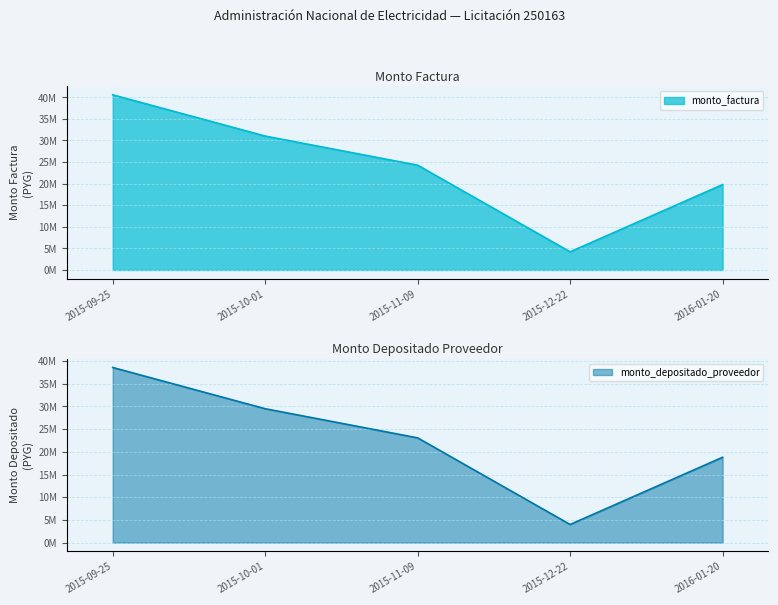

True or false: monto_factura has a value of 31029359 at 2015-10-01.

True